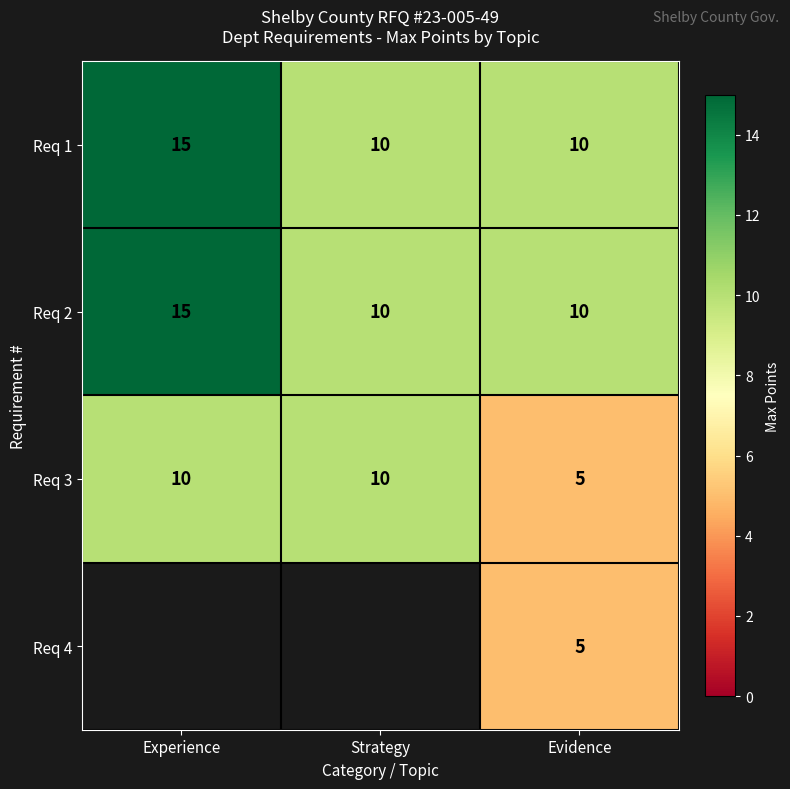

What is the difference between the second highest and minimum values in the Req 3 series?

5